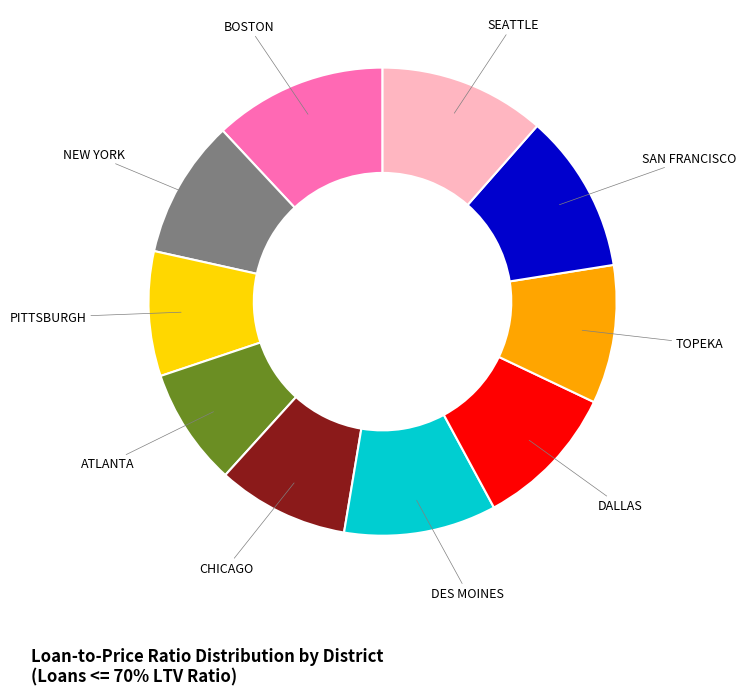

Does any single category account for the majority?

No